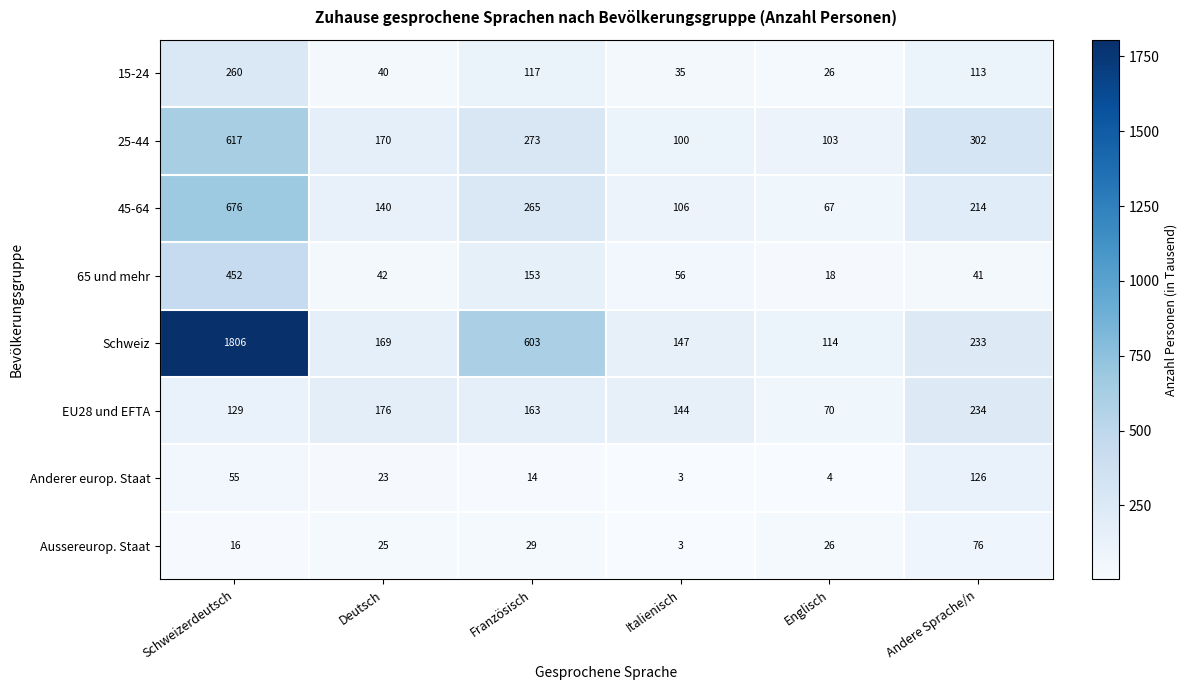

How many categories are shown in the chart?

6